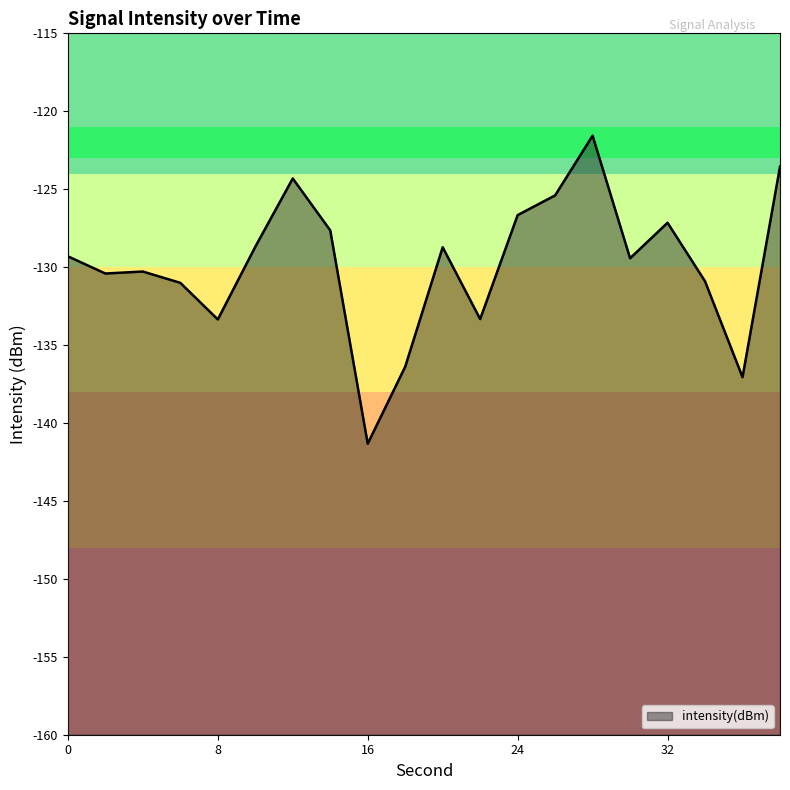

Reading left to right, extract all data points from this chart.

0=-129.3	2=-130.4	4=-130.3	6=-131.0	8=-133.4	10=-128.7	12=-124.3	14=-127.6	16=-141.3	18=-136.4	20=-128.7	22=-133.3	24=-126.7	26=-125.4	28=-121.6	30=-129.4	32=-127.2	34=-130.9	36=-137.1	38=-123.6